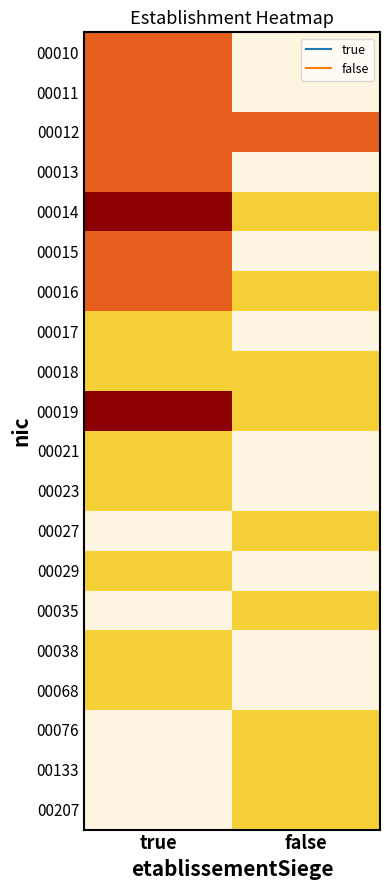

What is the difference between the highest and lowest values at true?

3